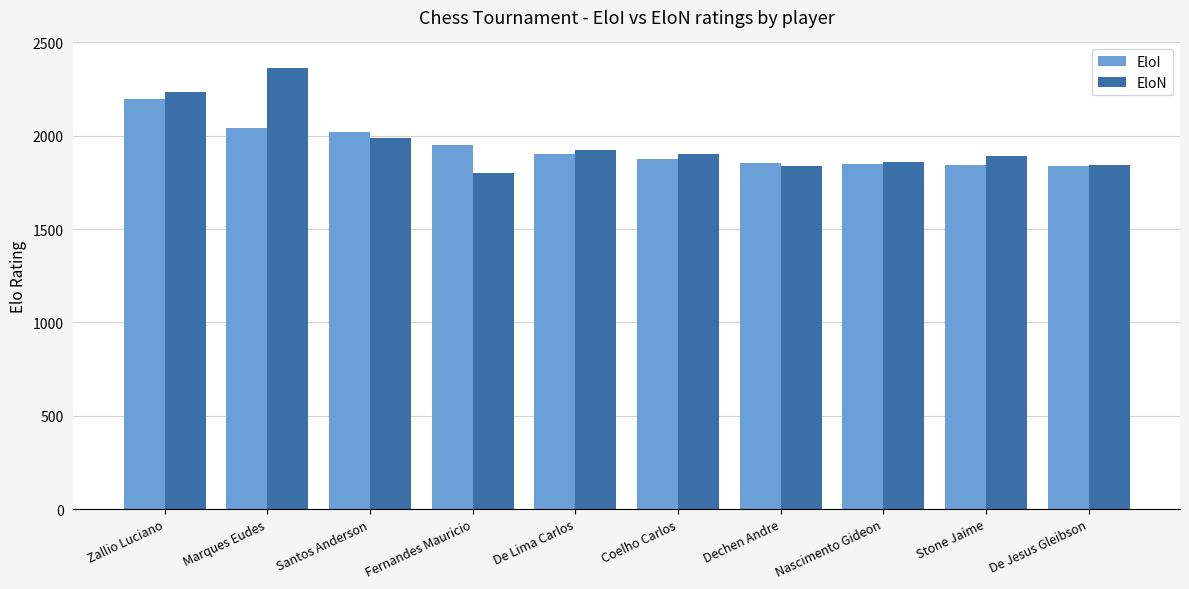

What is the sum of the EloI values at Stone Jaime and Dechen Andre?

3701